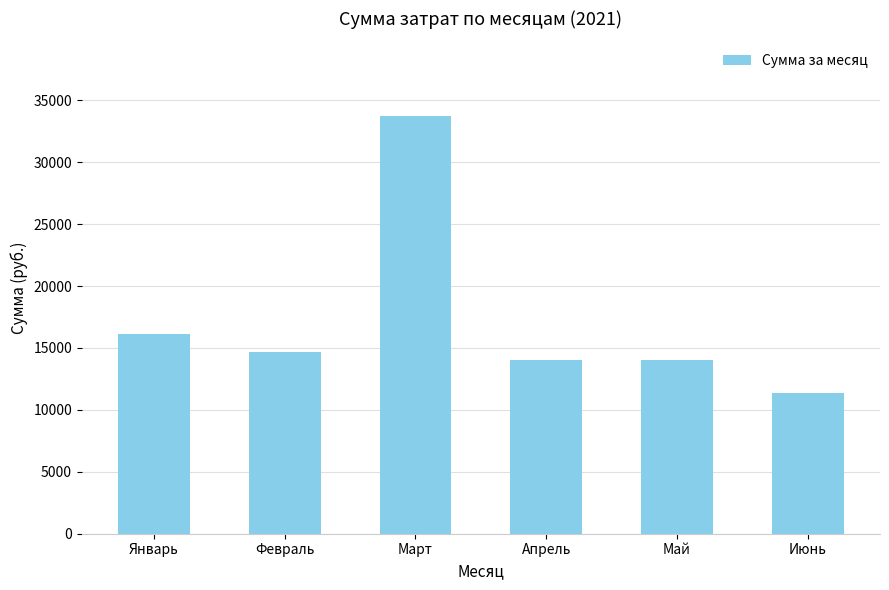

What is the sum of the values at Май and Февраль?

28749.0